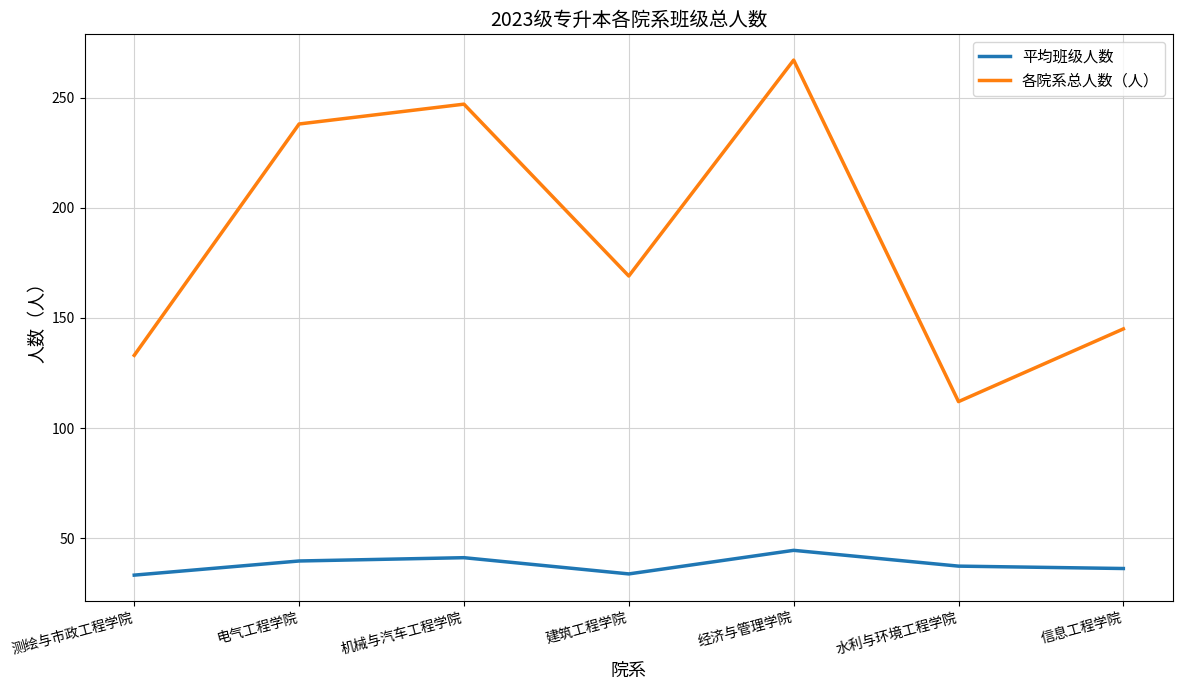

What is the difference between the highest and lowest values at 建筑工程学院?

135.2